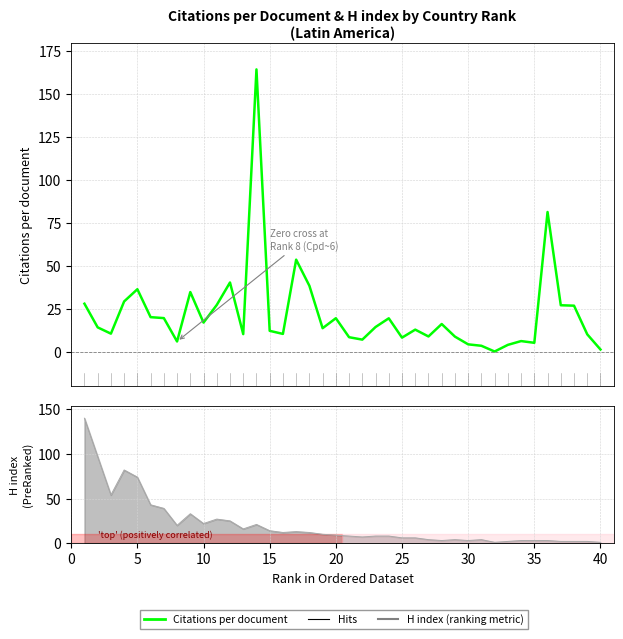

How many data points are less than 14?

20